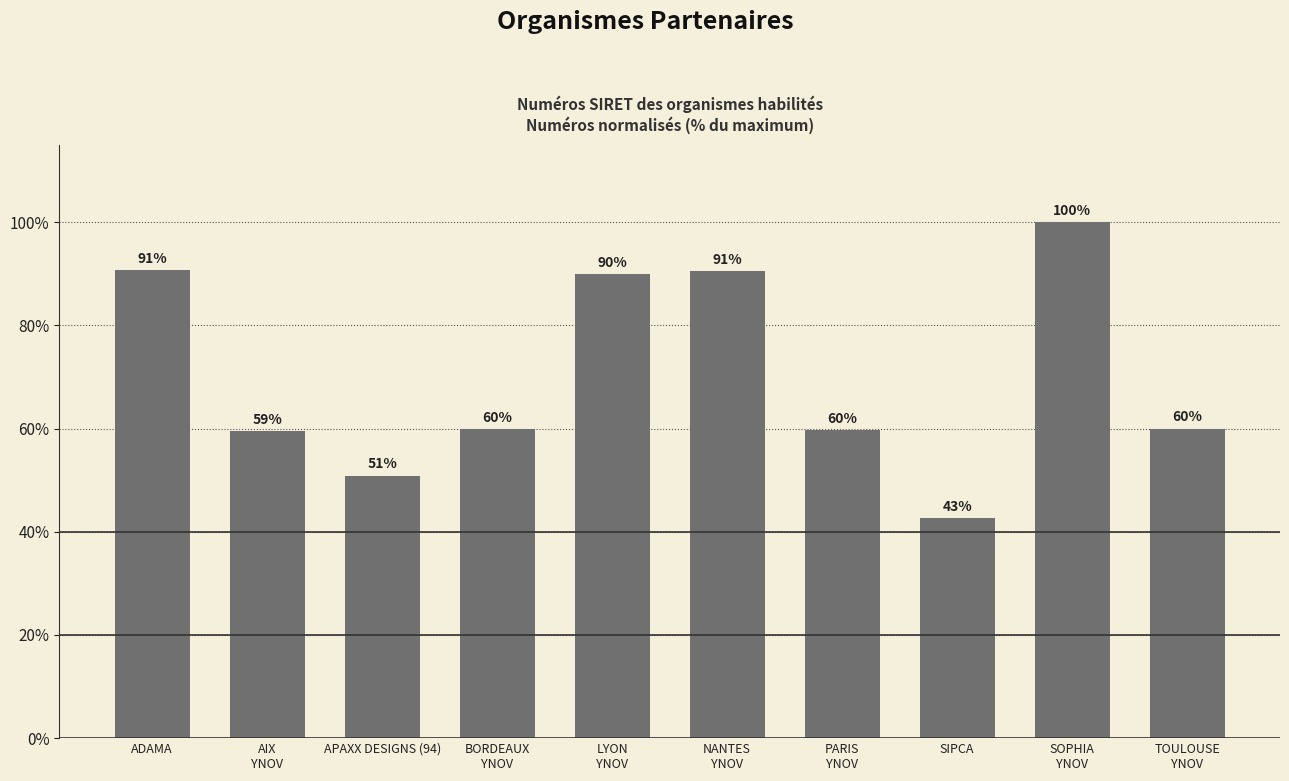

True or false: the data shows 72.9 at SIPCA.

False